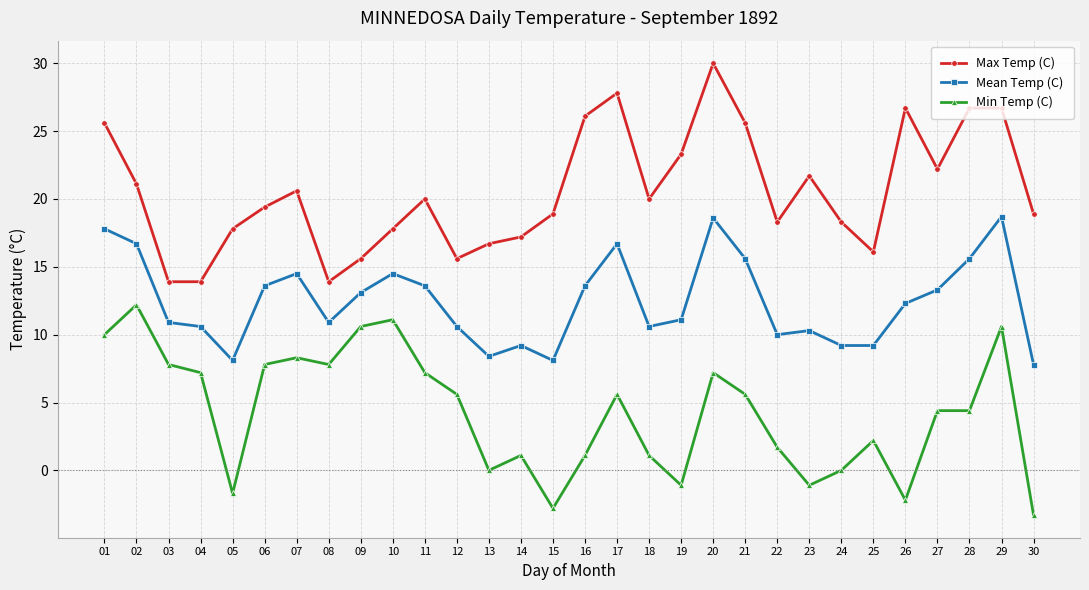

Which label corresponds to the largest value in the chart?

20